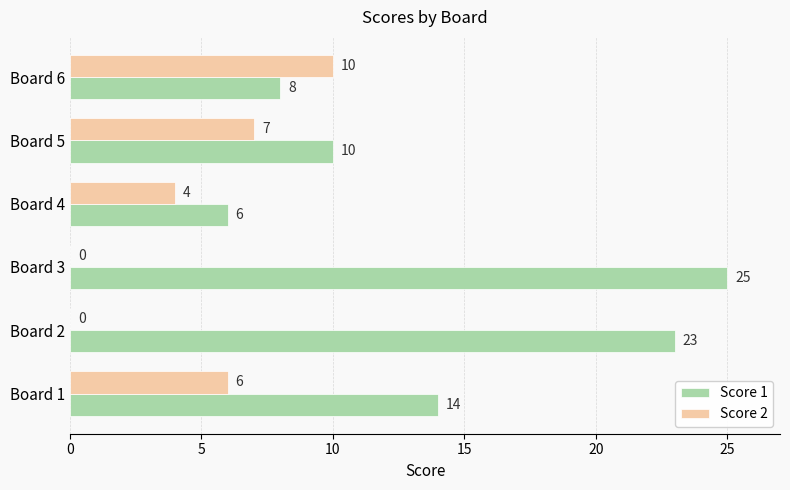

Which category has the highest value across all series?

Board 3